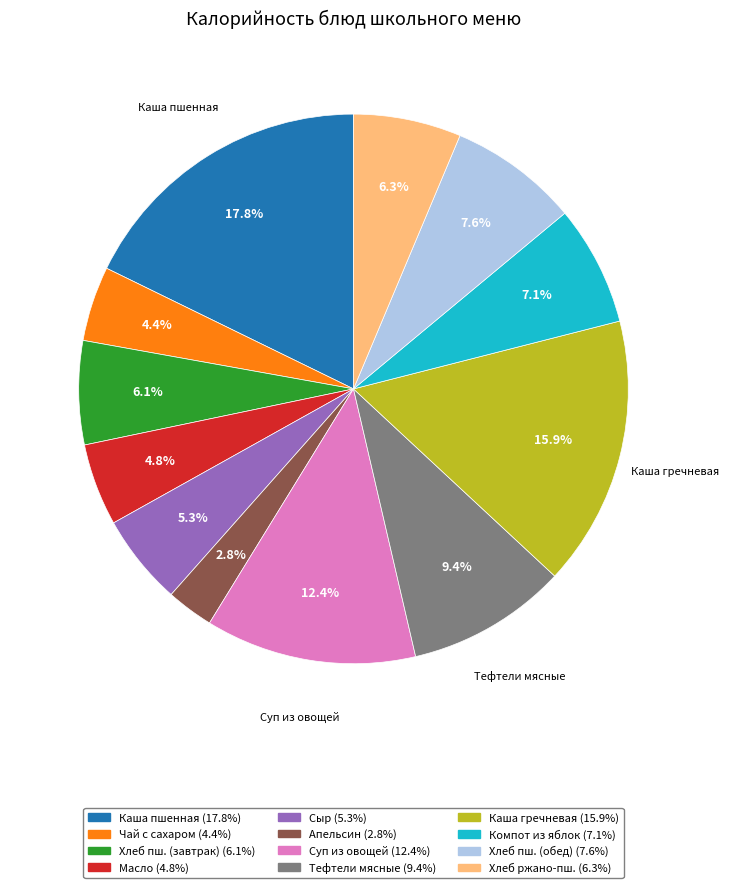

How many segments does this pie chart have?

12